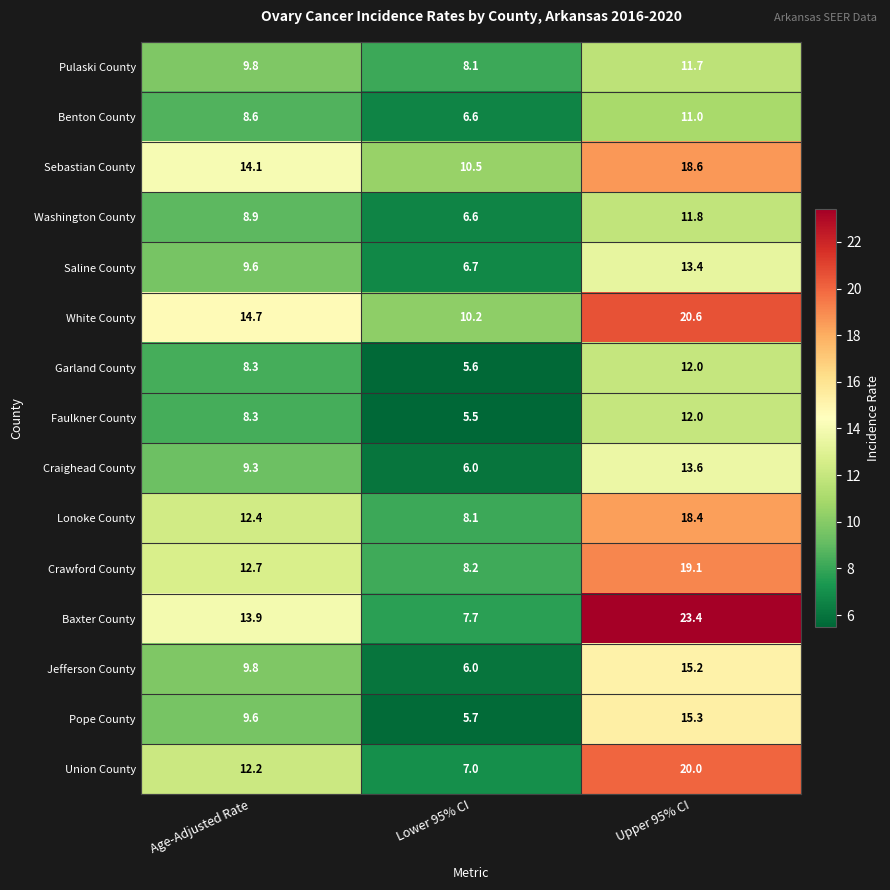

What is the approximate value of Sebastian County at Lower 95% CI?

10.5